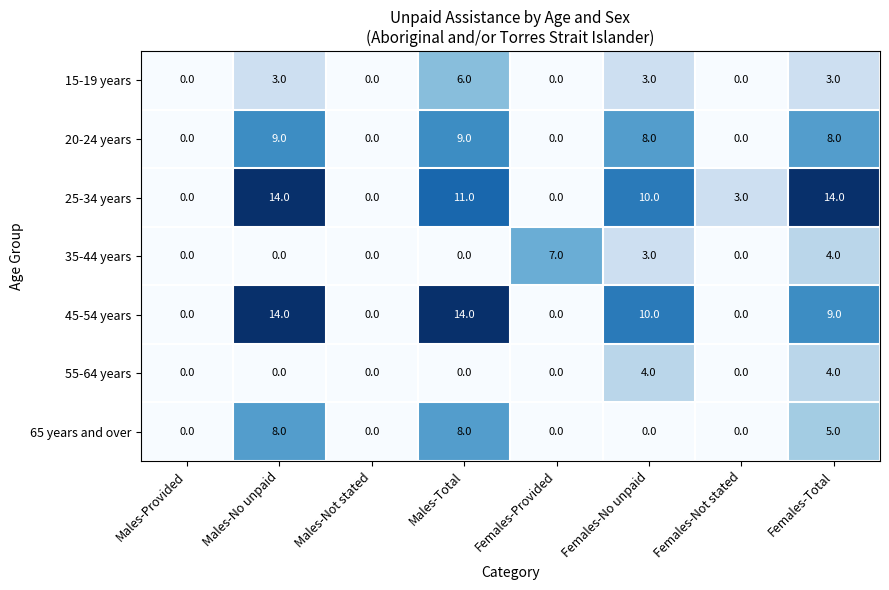

What is the difference between the highest and lowest values at Females-Provided?

7